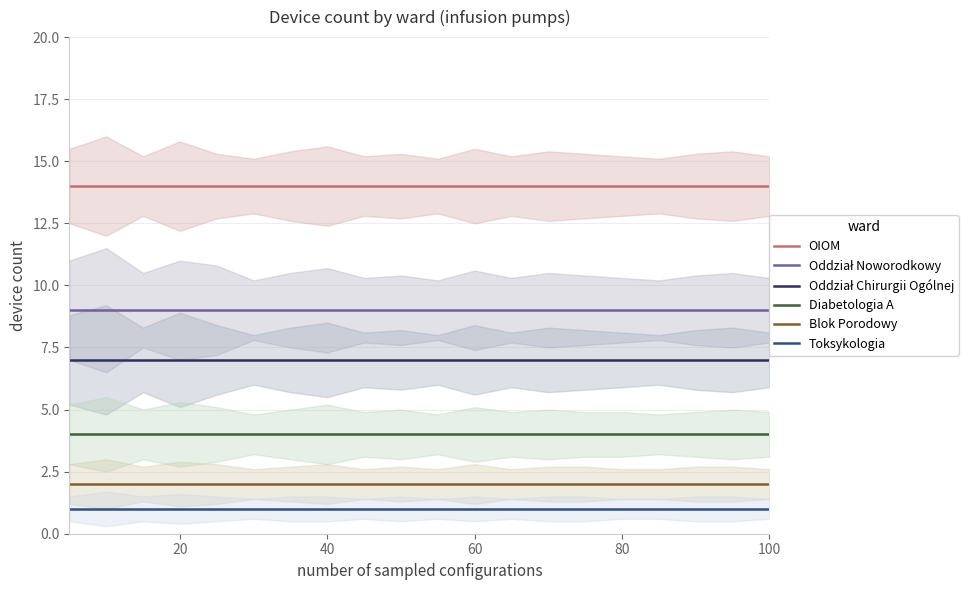

Reading right to left, what are all the values shown in this chart?

OIOM: 14	14	14	14	14	14	14	14	14	14	14	14	14	14	14	14	14	14	14	14
Oddział Noworodkowy: 9	9	9	9	9	9	9	9	9	9	9	9	9	9	9	9	9	9	9	9
Oddział Chirurgii Ogólnej: 7	7	7	7	7	7	7	7	7	7	7	7	7	7	7	7	7	7	7	7
Diabetologia A: 4	4	4	4	4	4	4	4	4	4	4	4	4	4	4	4	4	4	4	4
Blok Porodowy: 2	2	2	2	2	2	2	2	2	2	2	2	2	2	2	2	2	2	2	2
Toksykologia: 1	1	1	1	1	1	1	1	1	1	1	1	1	1	1	1	1	1	1	1